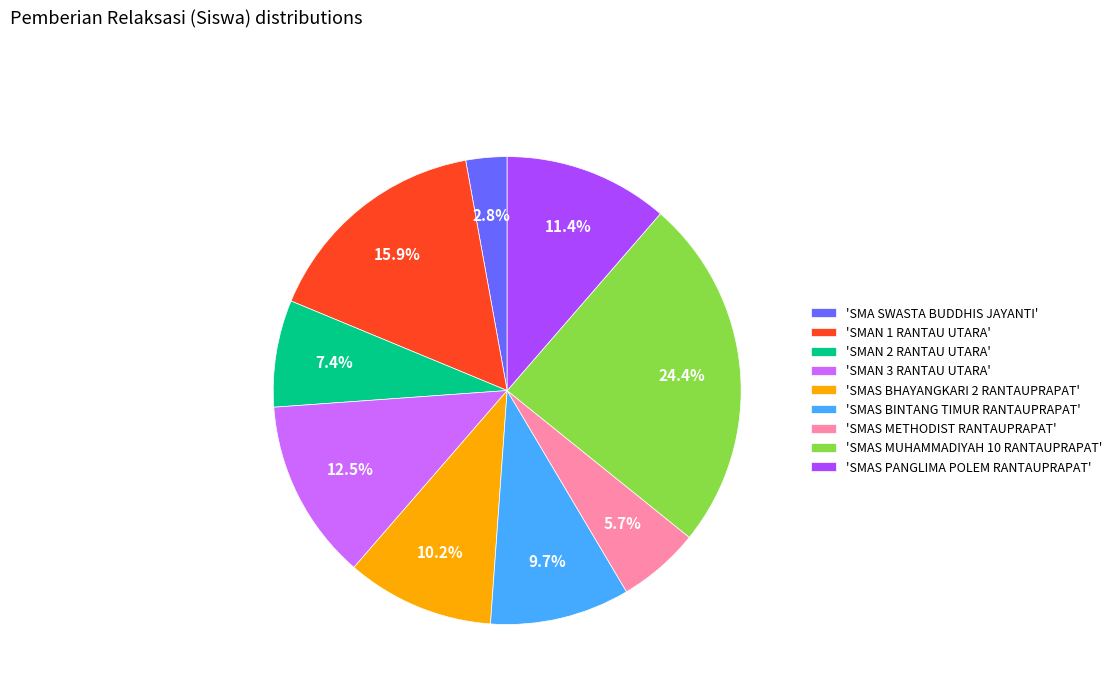

Which category has the biggest portion of the pie?

'SMAS MUHAMMADIYAH 10 RANTAUPRAPAT'